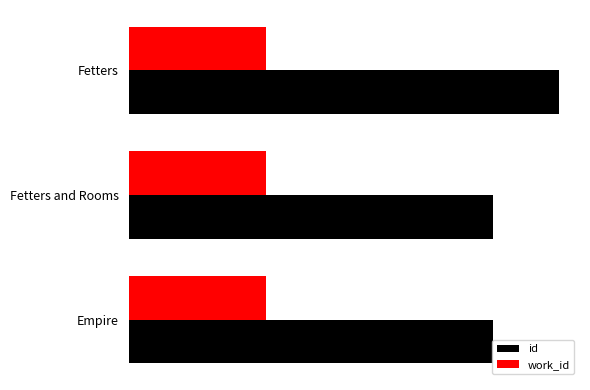

What are all the series names shown in the legend?

id, work_id